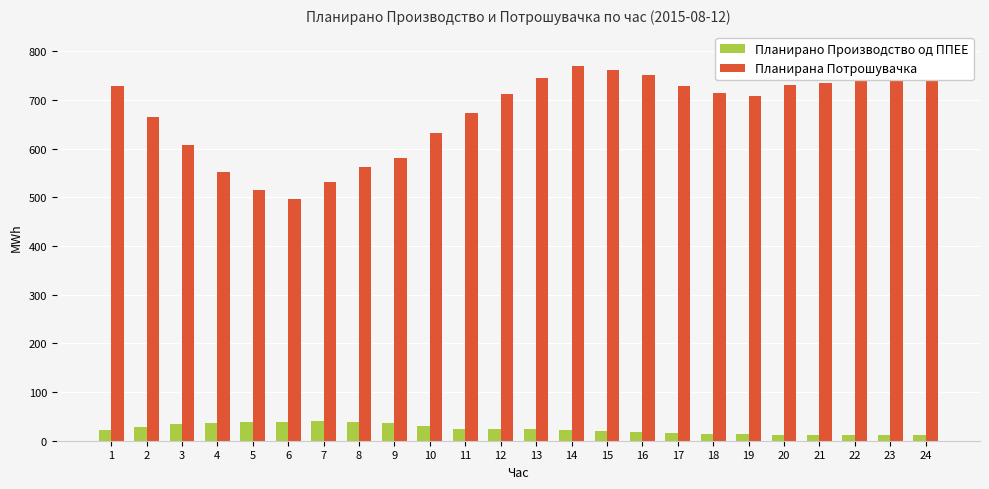

What is the total value across all series at 9?

616.8